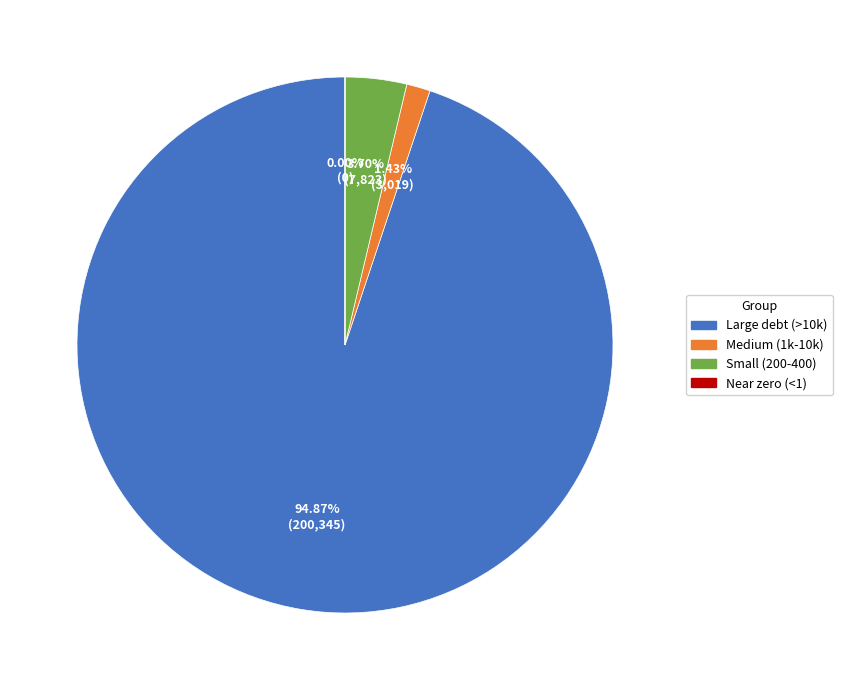

What is the majority slice?

Large debt (>10k)